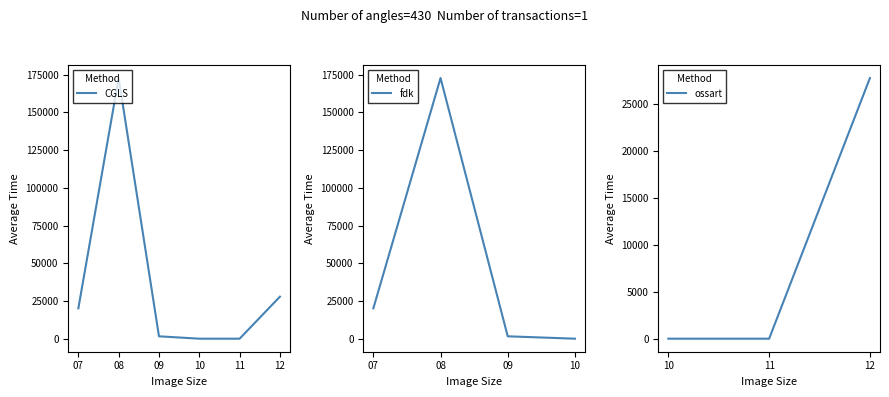

The value of CGLS at 07 is 29319.7. True or false?

False